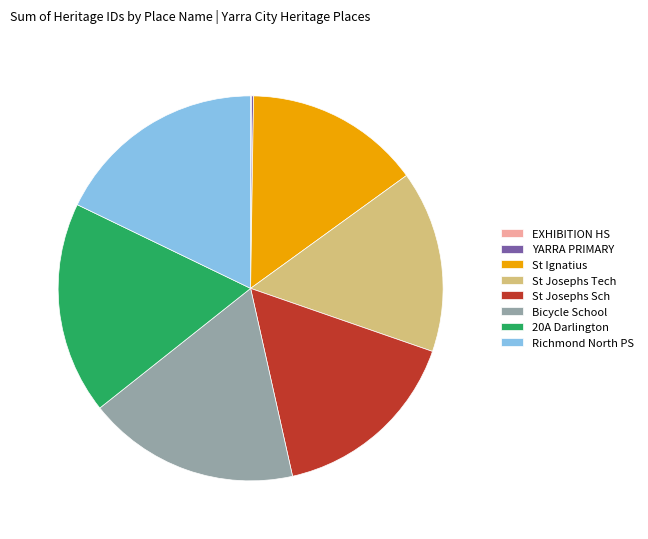

The St Josephs Tech slice represents 15% of the pie. True or false?

True